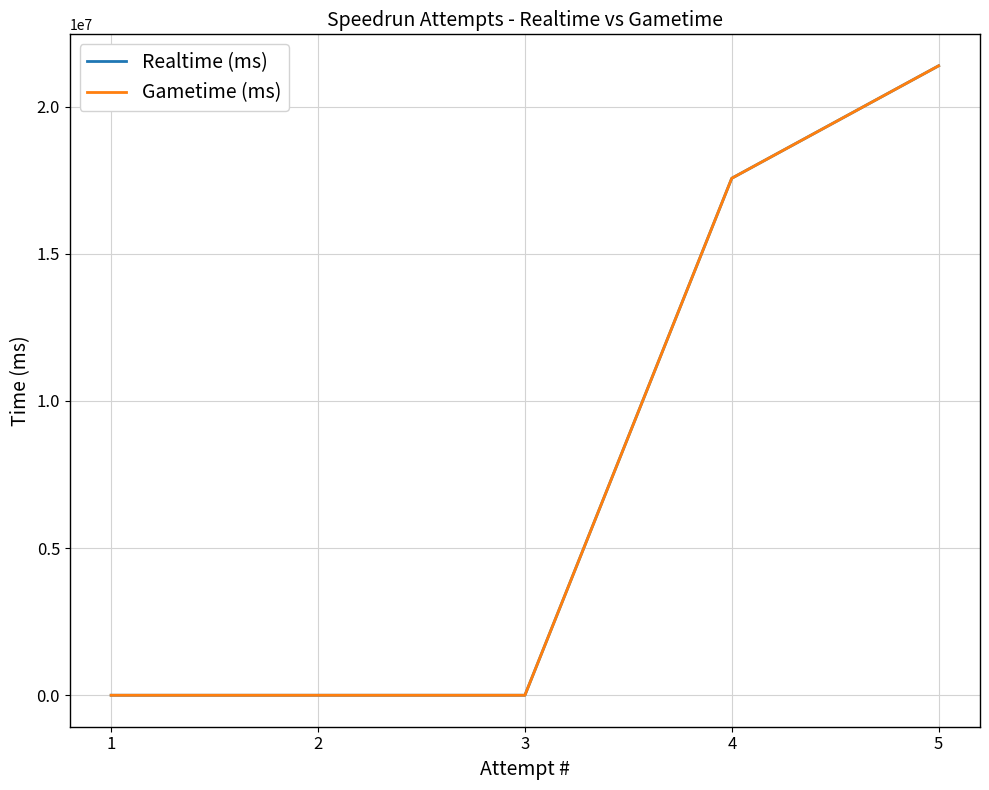

True or false: Realtime (ms) has a value of 0 at 2.

True